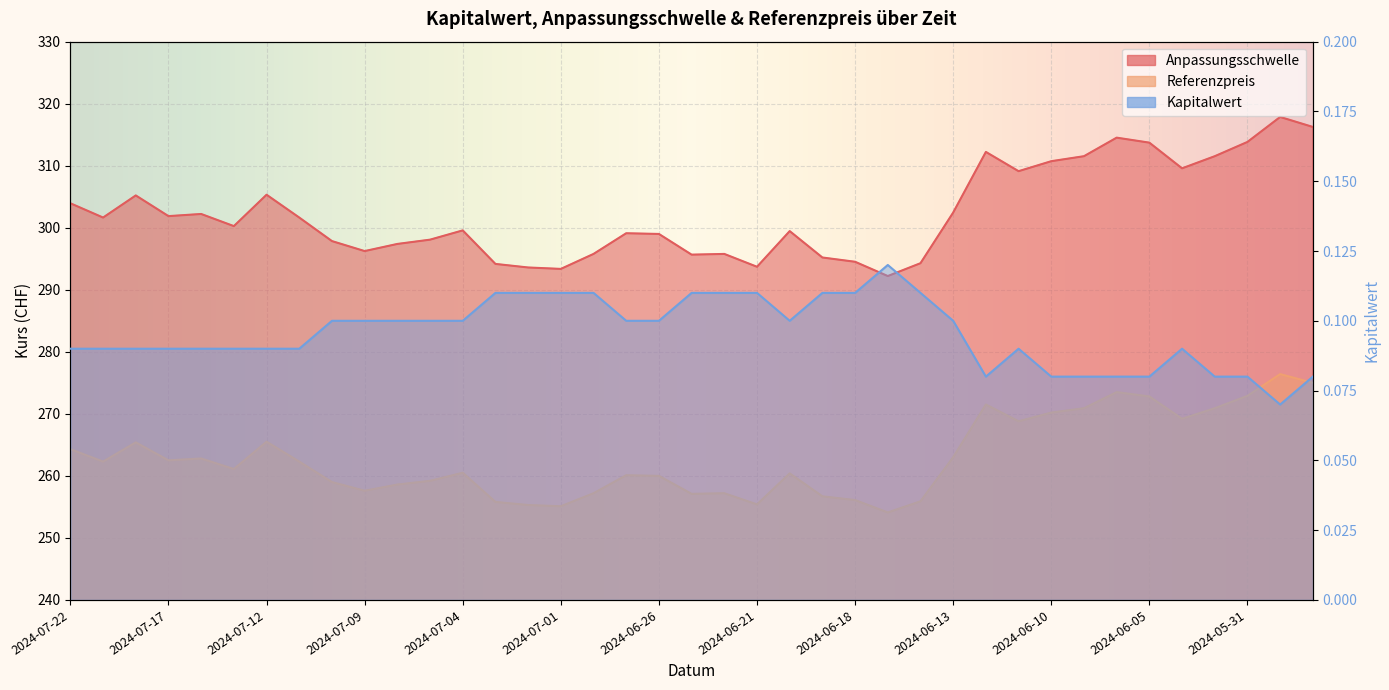

How many categories are shown in the chart?

39